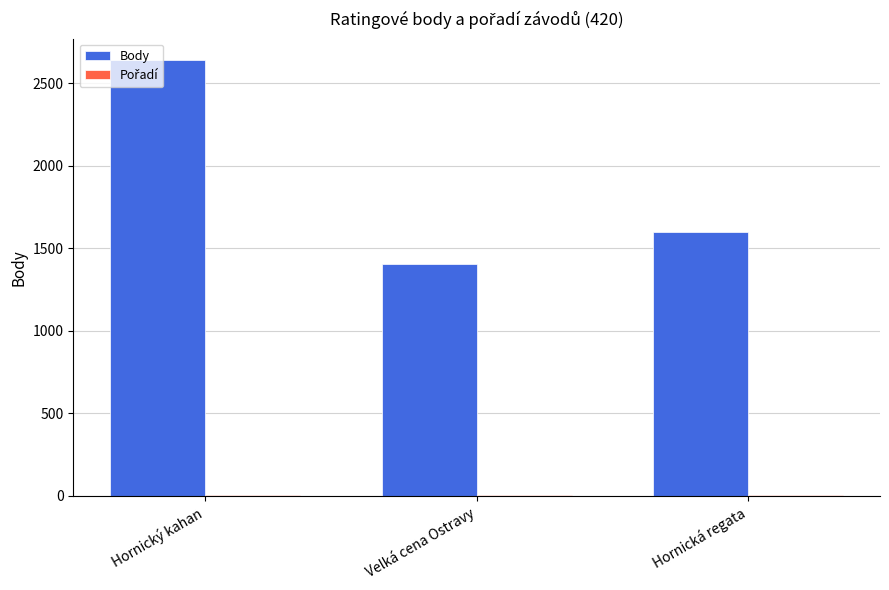

Is it true that Body equals 1600 at Hornická regata?

True